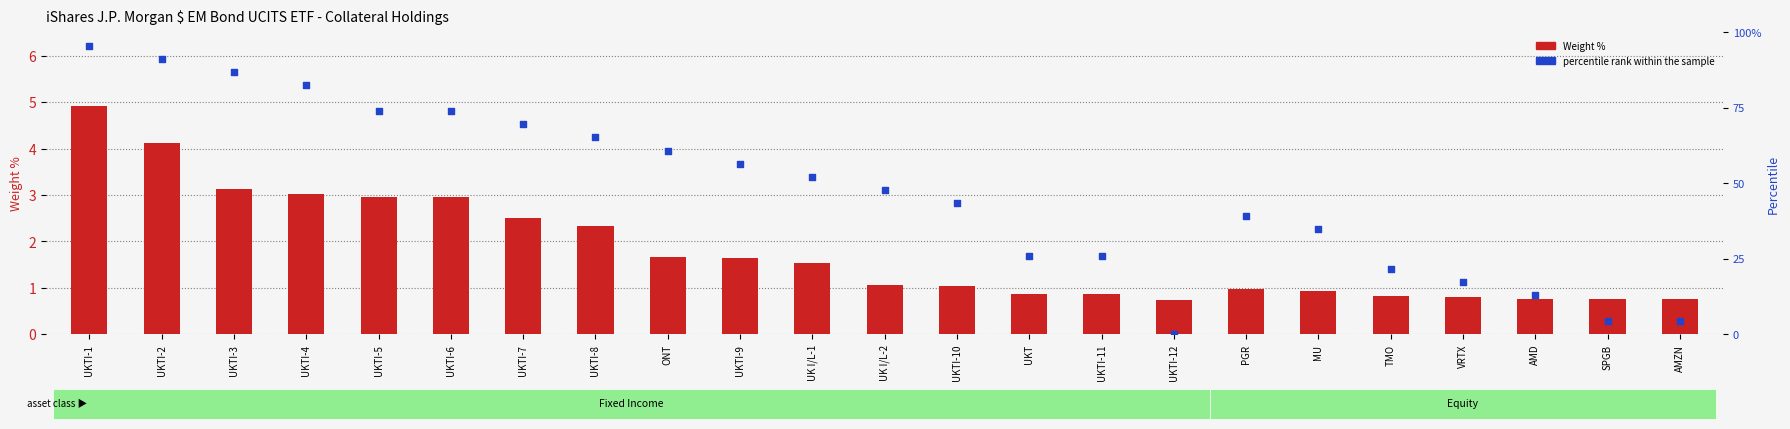

What are all the series names shown in the legend?

Weight %, percentile rank within the sample